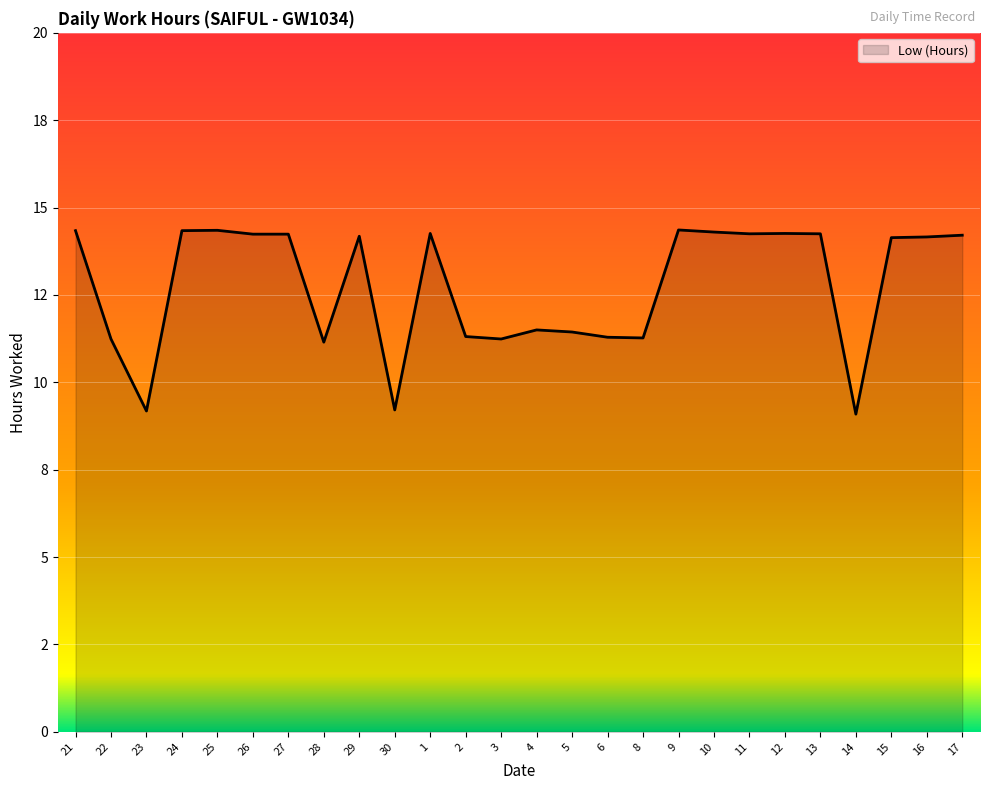

Does the chart display data point markers on the line(s)?

No